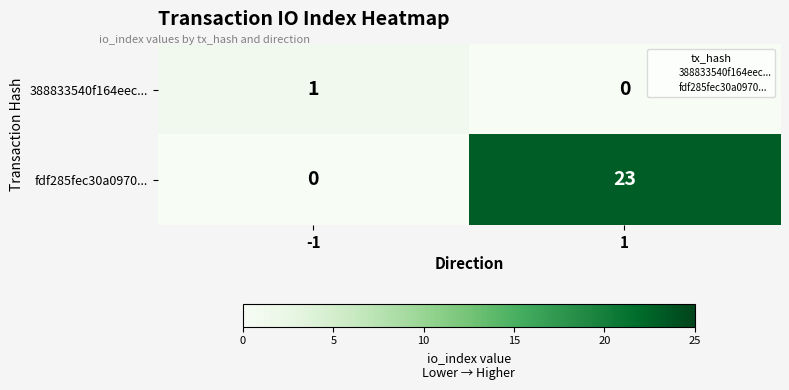

The value of 388833540f164eec... at 1 is 0. True or false?

True